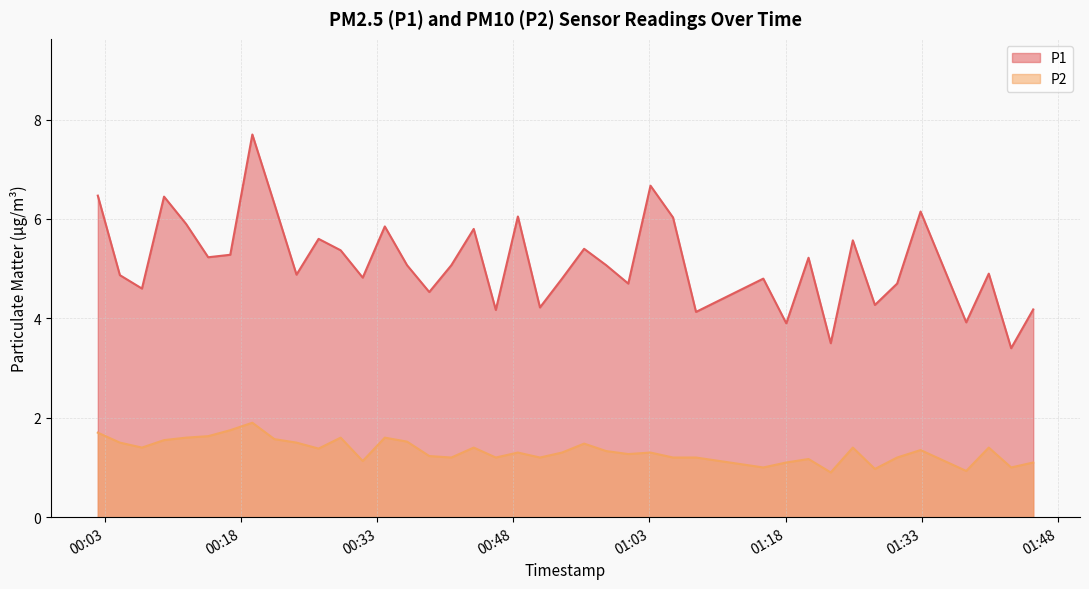

How many data points in P1 are above 5?

21